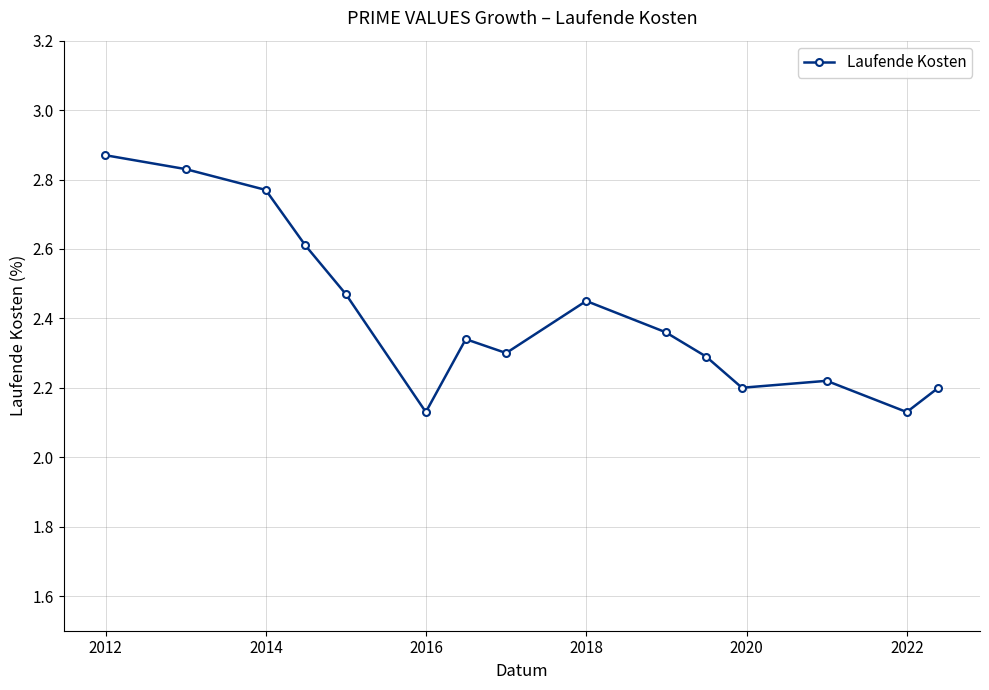

True or false: there are more than 1 points higher than both neighbors.

True